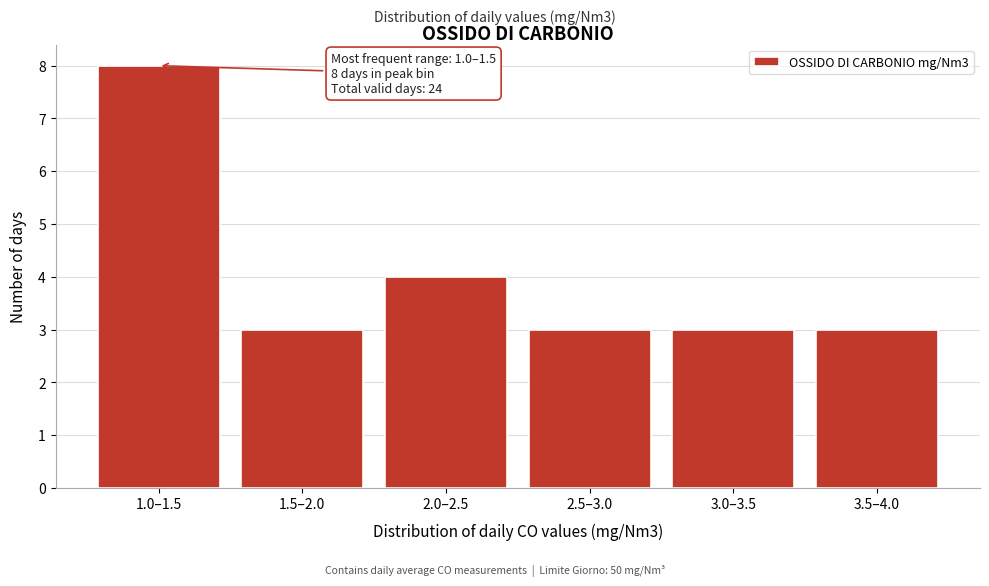

Reading left to right, extract all data points from this chart.

8	3	4	3	3	3